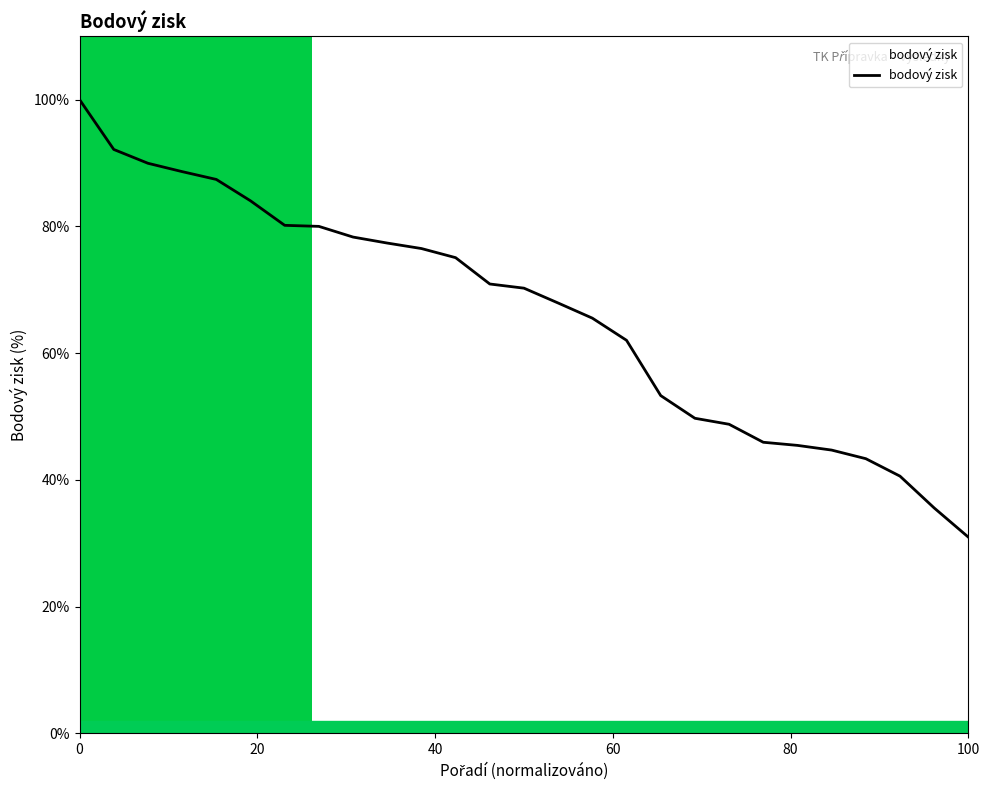

What is the maximum value shown in the chart?

100.0